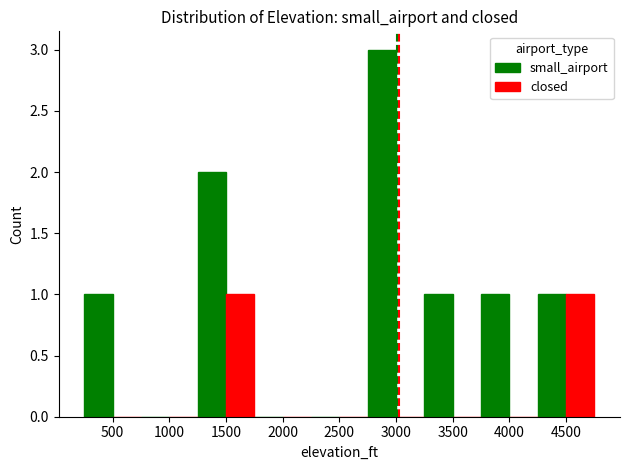

How many closed values are between 0 and 1?

9